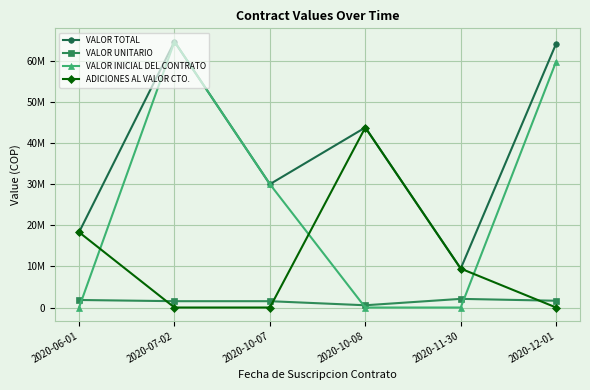

True or false: VALOR INICIAL DEL CONTRATO has more than 1 points higher than both neighbors.

False